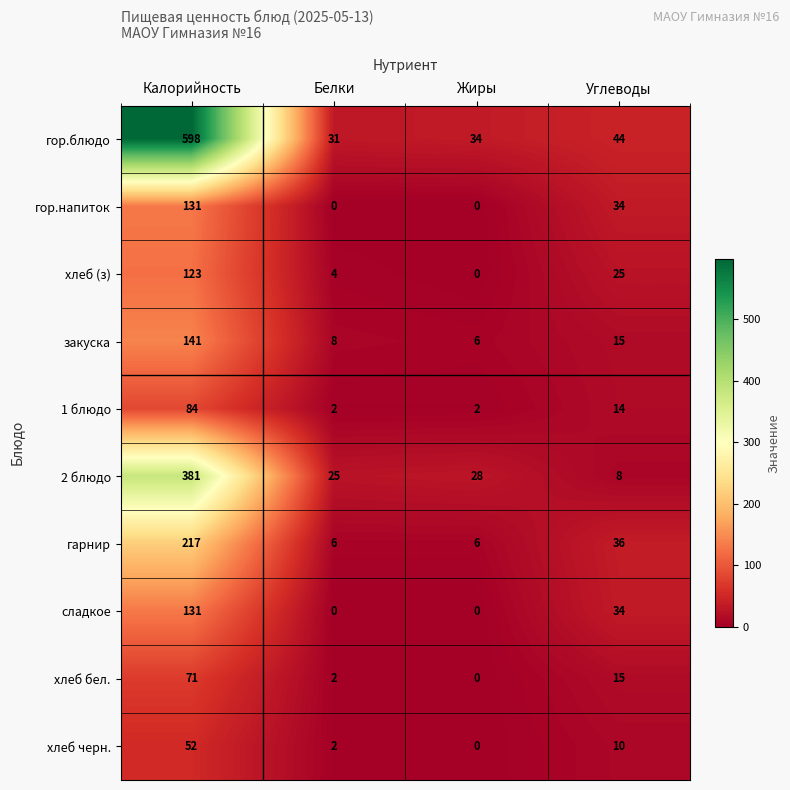

What is the maximum value shown in the chart?

598